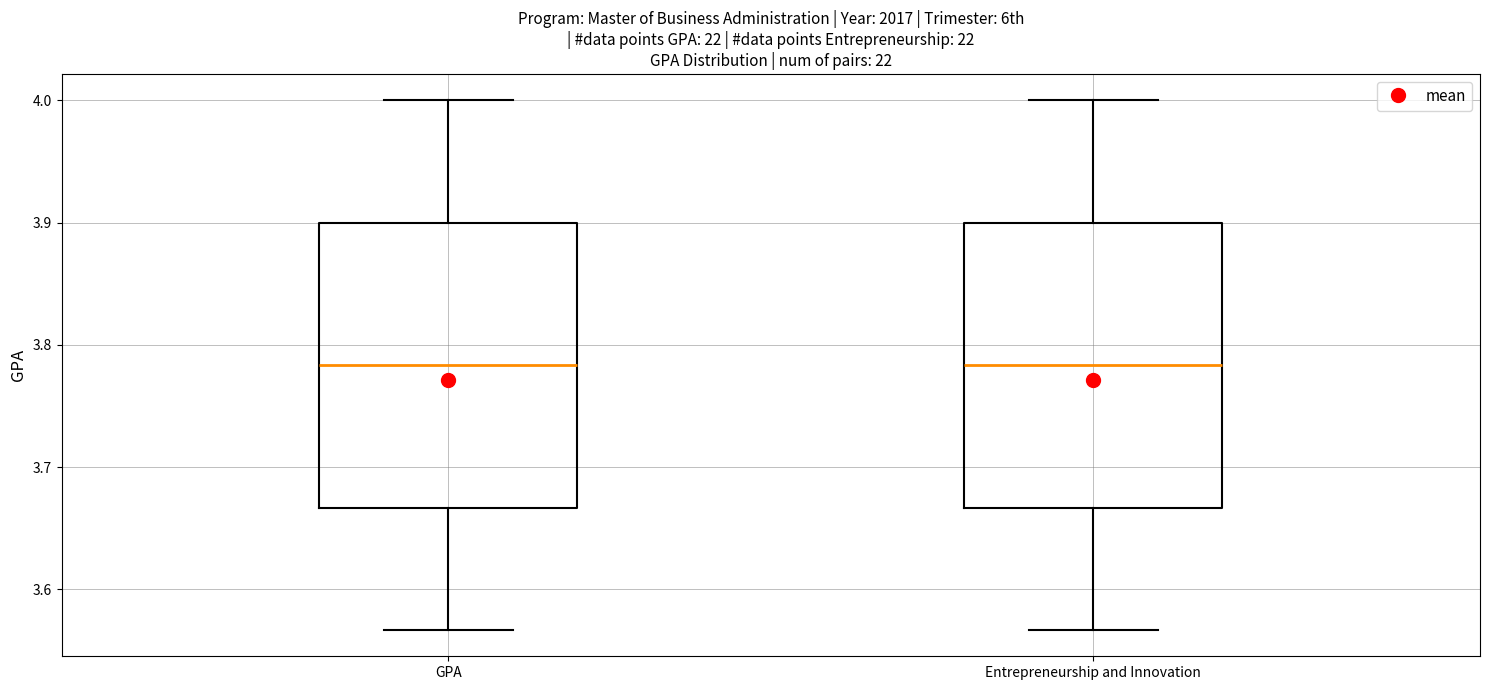

Where is the lower edge of the box for Entrepreneurship and Innovation on the y-axis? The values are not printed on the chart, so give them approximately, as read against the axis.

3.67